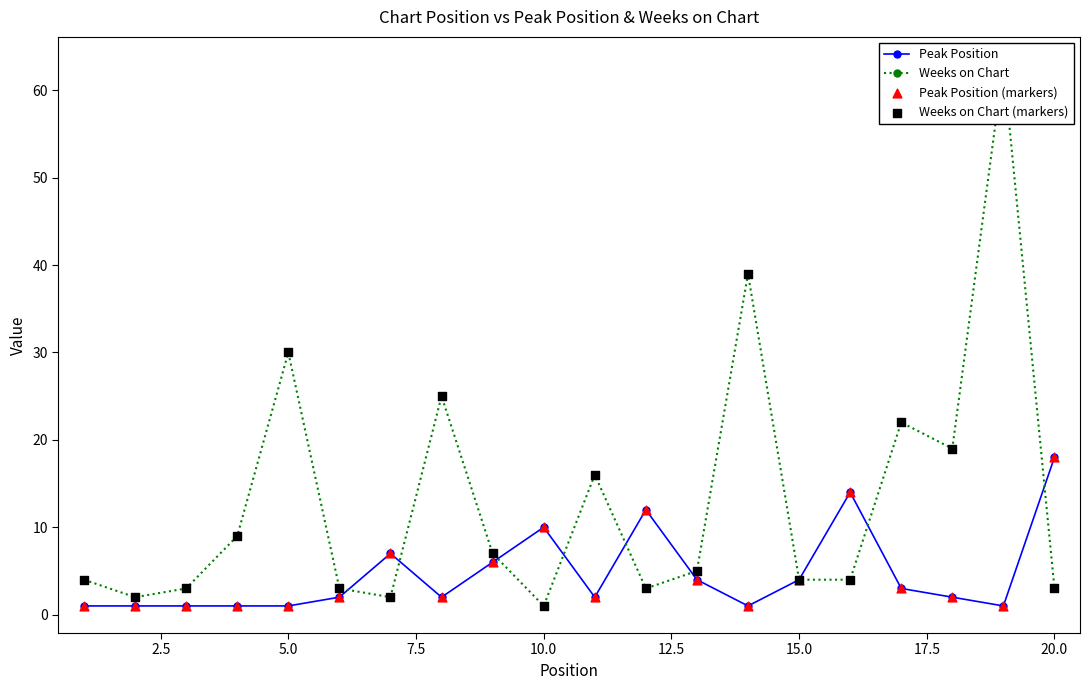

The Peak Position series shows 10 at 10.0. True or false?

True